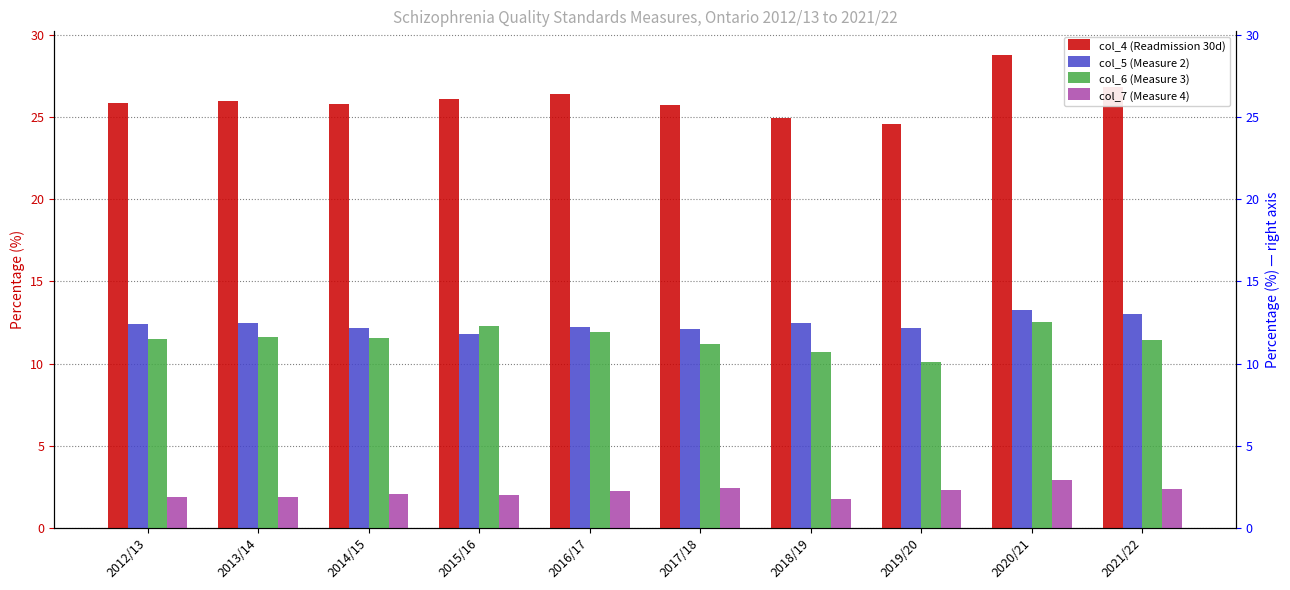

What position from the right is 2020/21?

2